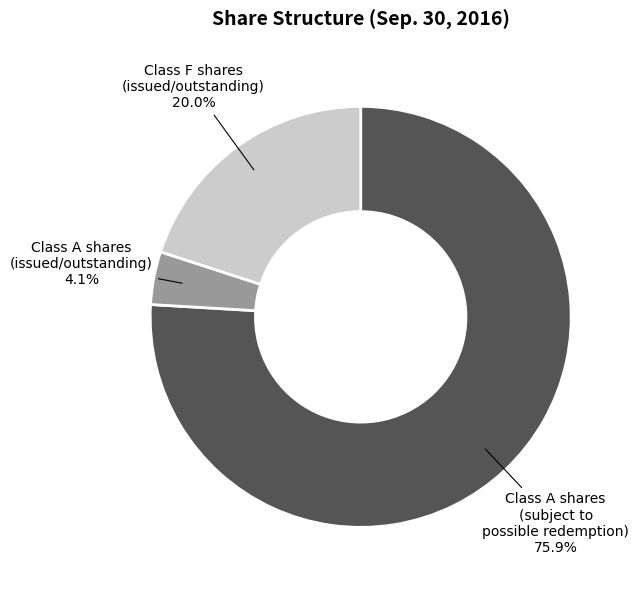

Which slice is the smallest?

Class A shares (issued/outstanding)